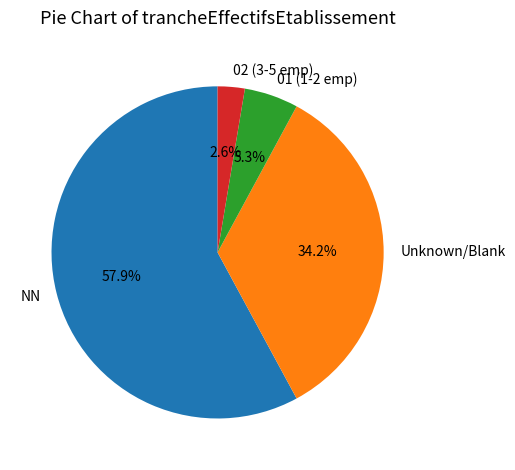

Rank the categories by value from lowest to highest.

02 (3-5 emp), 01 (1-2 emp), Unknown/Blank, NN